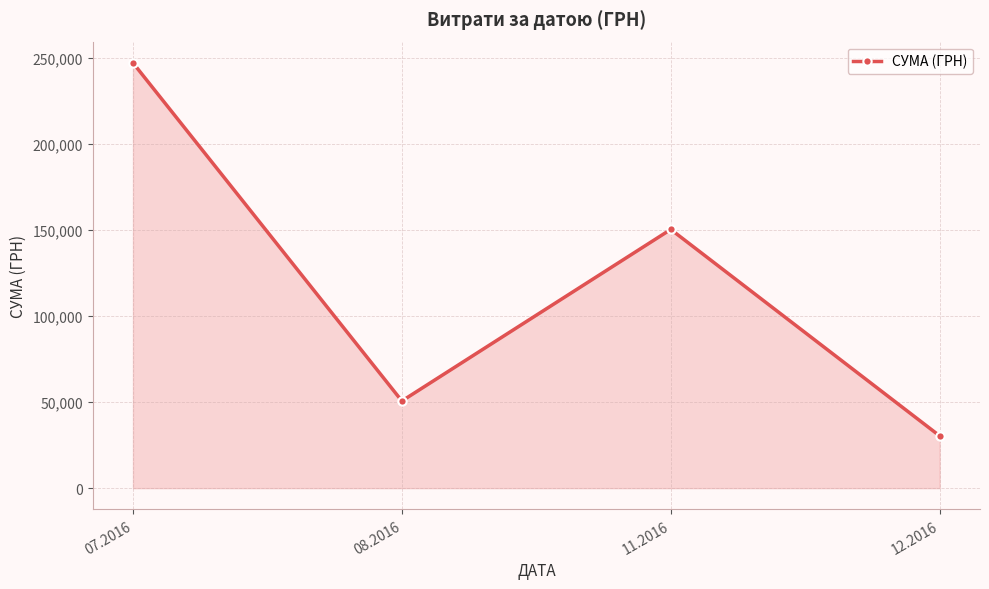

Rank the categories by value from lowest to highest.

12.2016, 08.2016, 11.2016, 07.2016